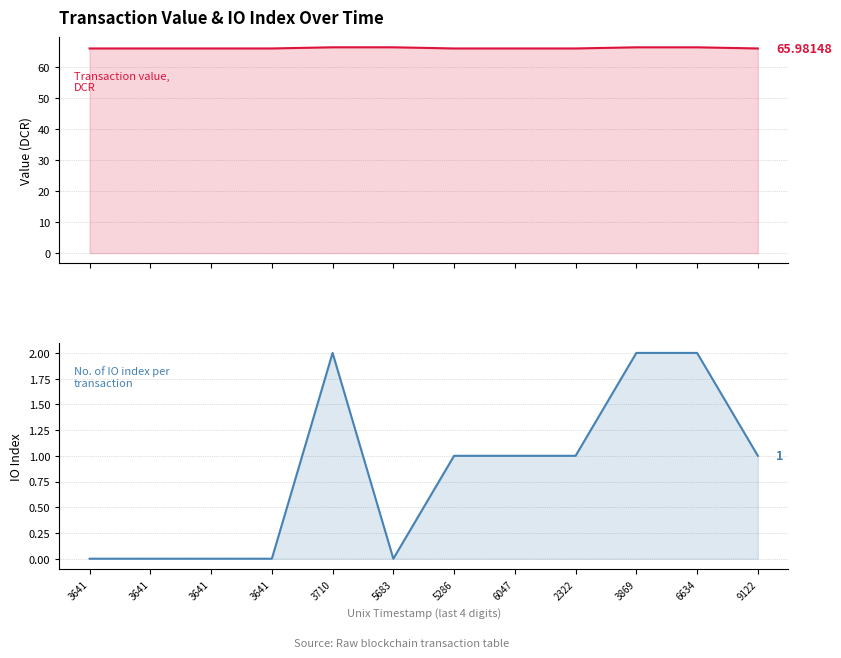

True or false: value has a value of 87.1 at 6634.

False